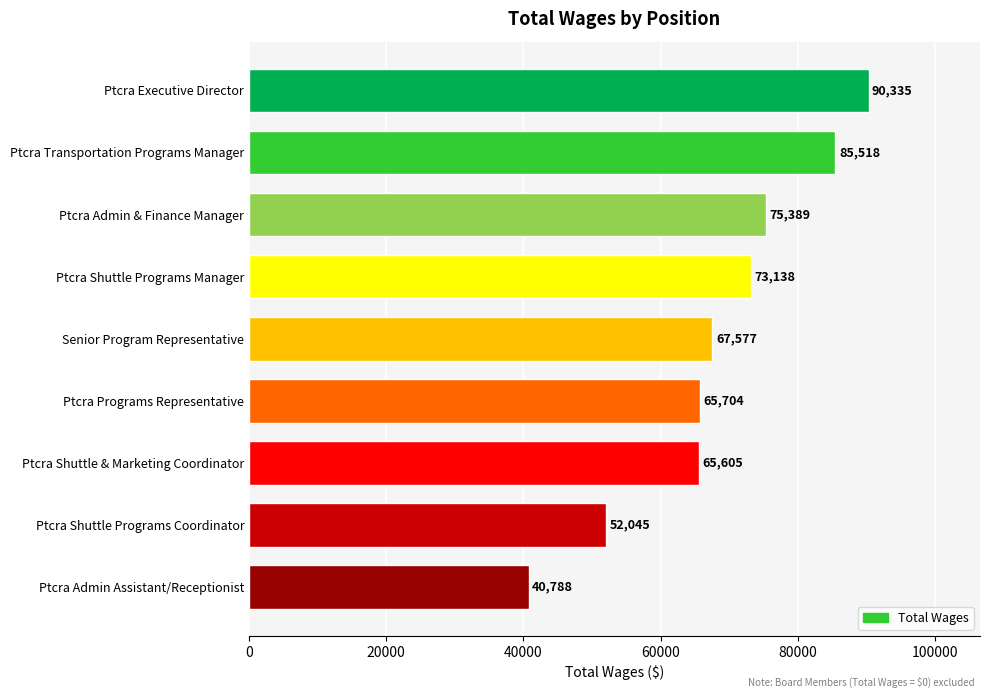

Rank the categories by value from highest to lowest.

Ptcra Executive Director, Ptcra Transportation Programs Manager, Ptcra Admin & Finance Manager, Ptcra Shuttle Programs Manager, Senior Program Representative, Ptcra Programs Representative, Ptcra Shuttle & Marketing Coordinator, Ptcra Shuttle Programs Coordinator, Ptcra Admin Assistant/Receptionist